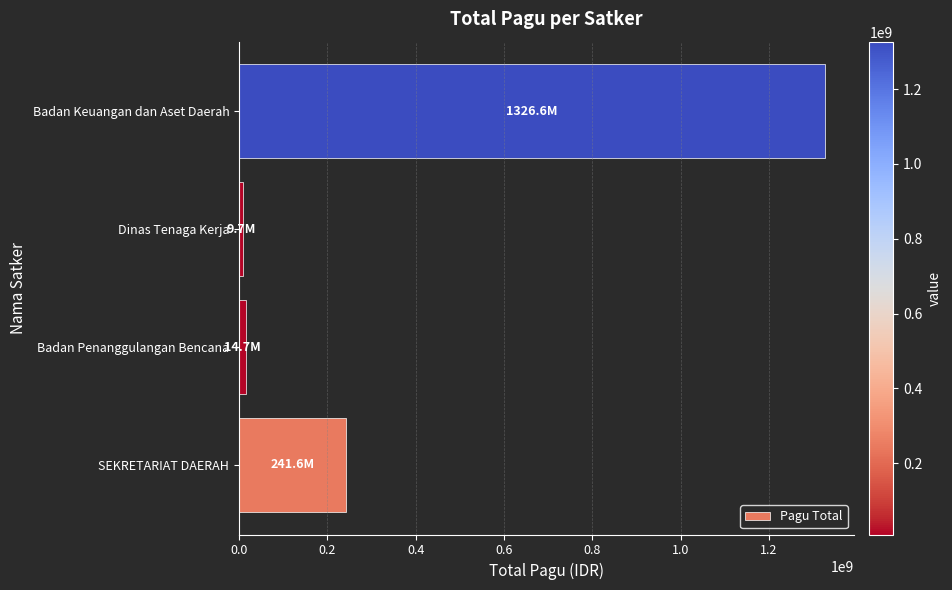

At which category does the chart reach its peak across all series?

Badan Keuangan dan Aset Daerah